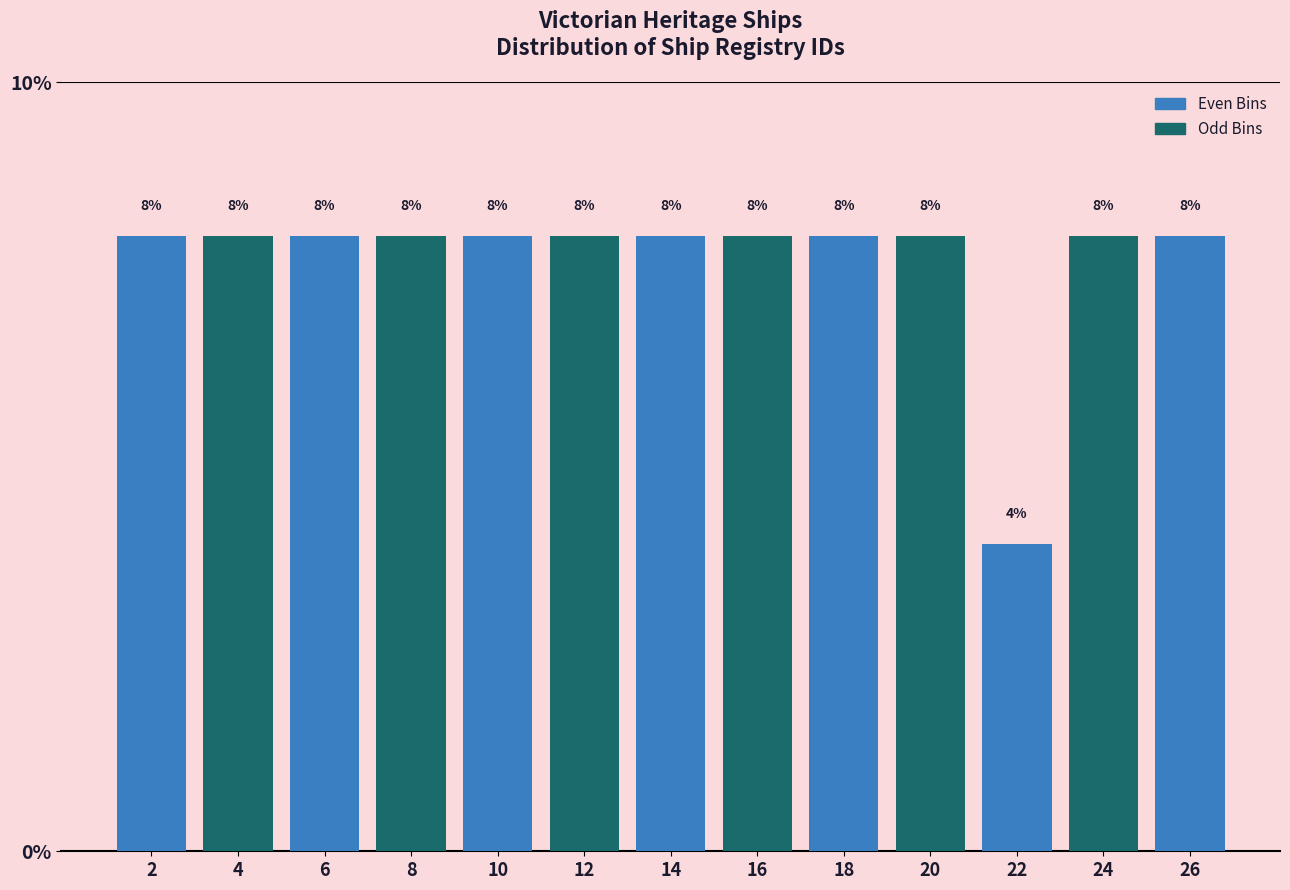

What is the height of the bar covering 1 to 3 on the x-axis?

8